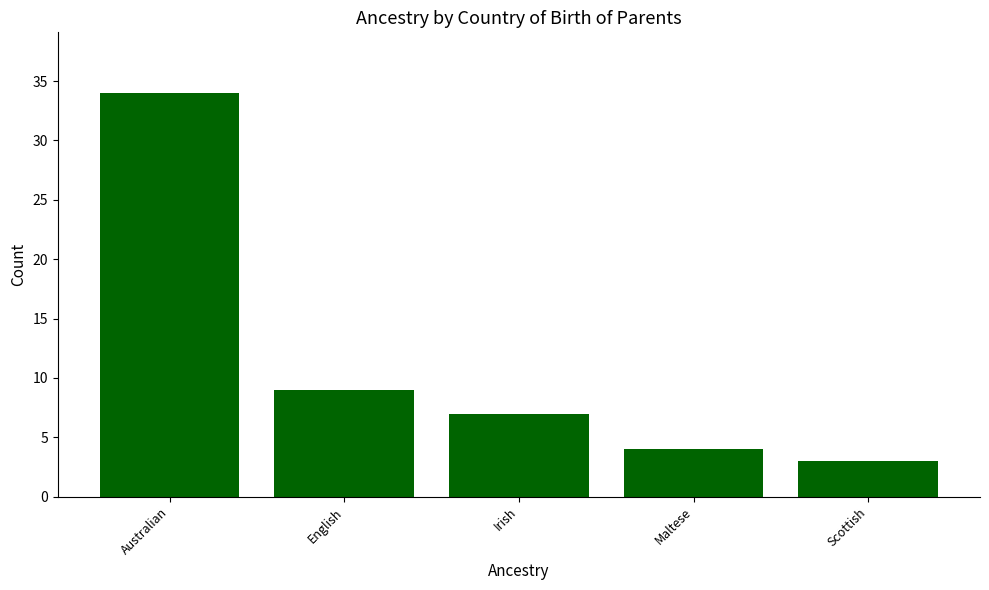

True or false: the data shows 14 at Australian.

False